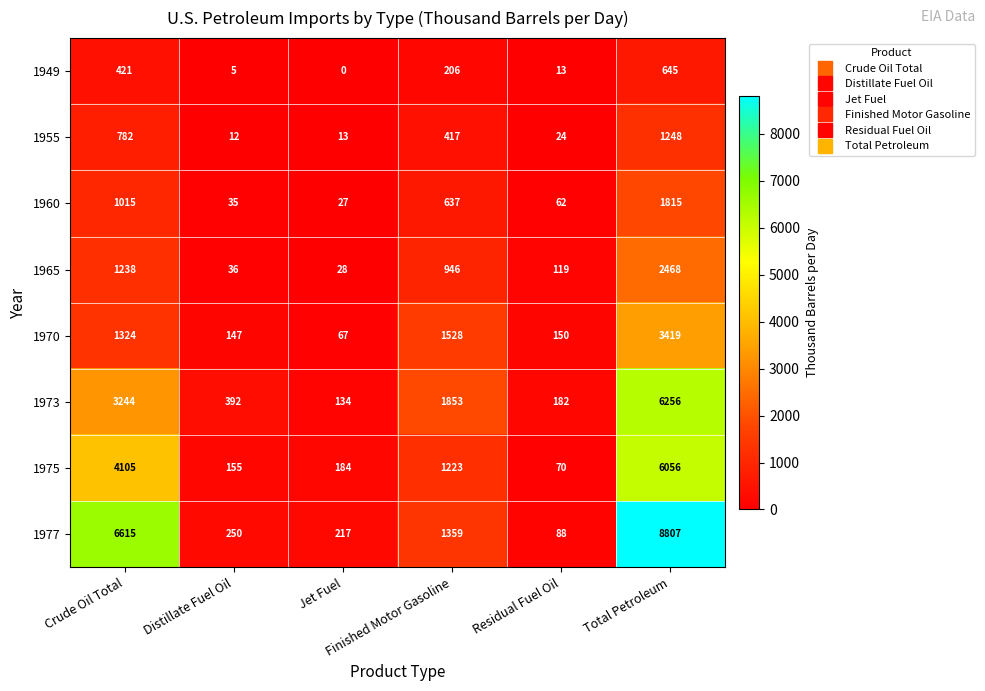

Which series has the largest range (max minus min)?

1977